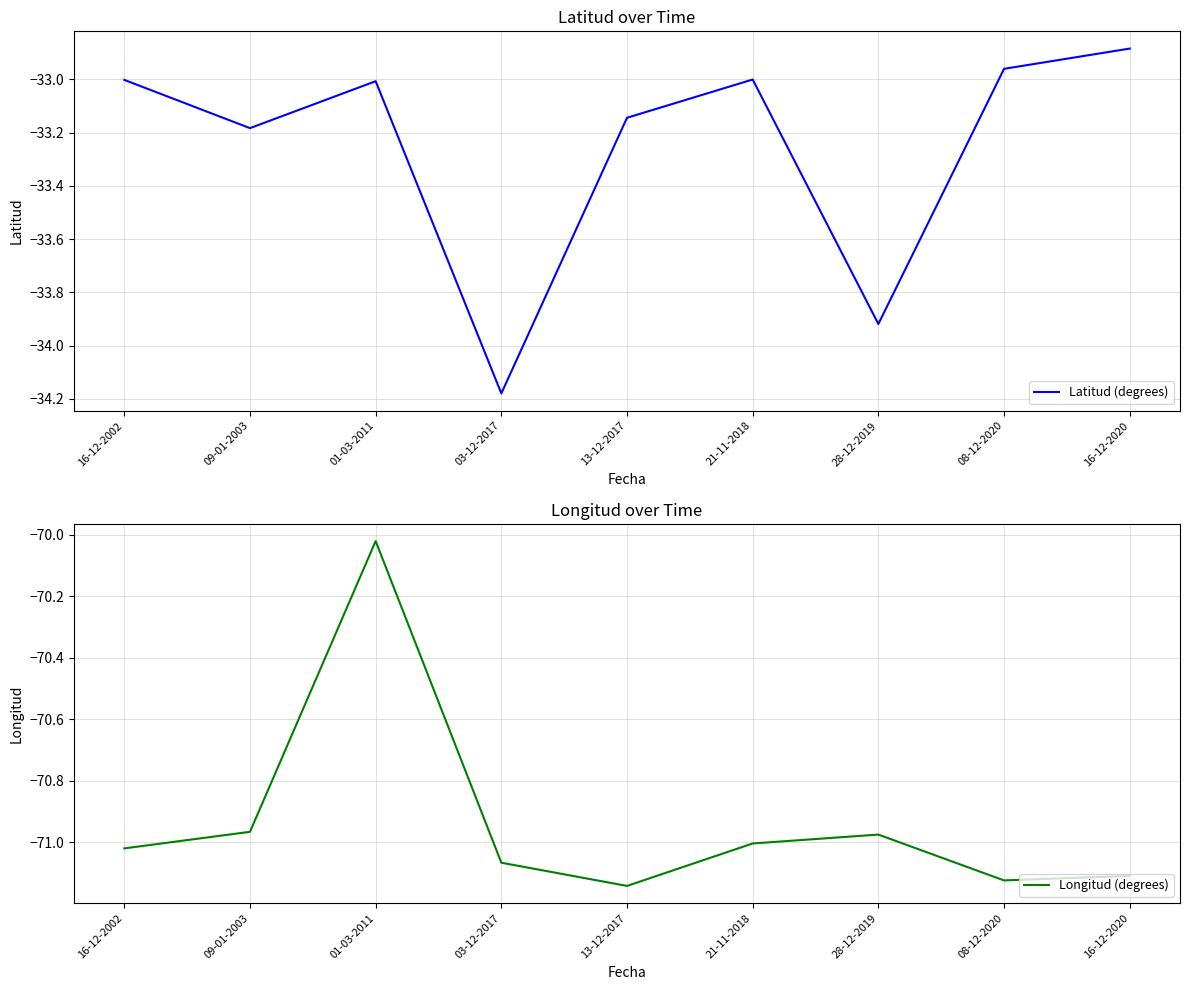

What is the spread (max minus min) of values at 21-11-2018?

38.0